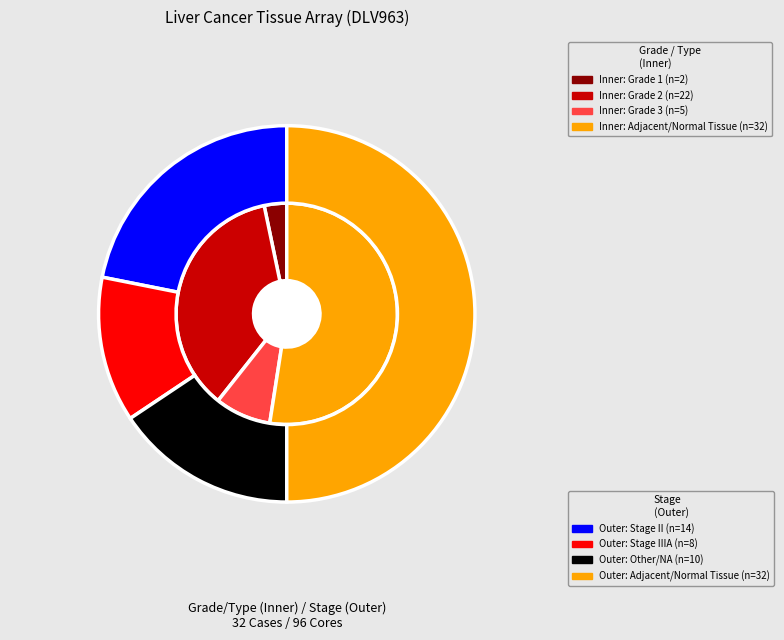

How many segments does this pie chart have?

7